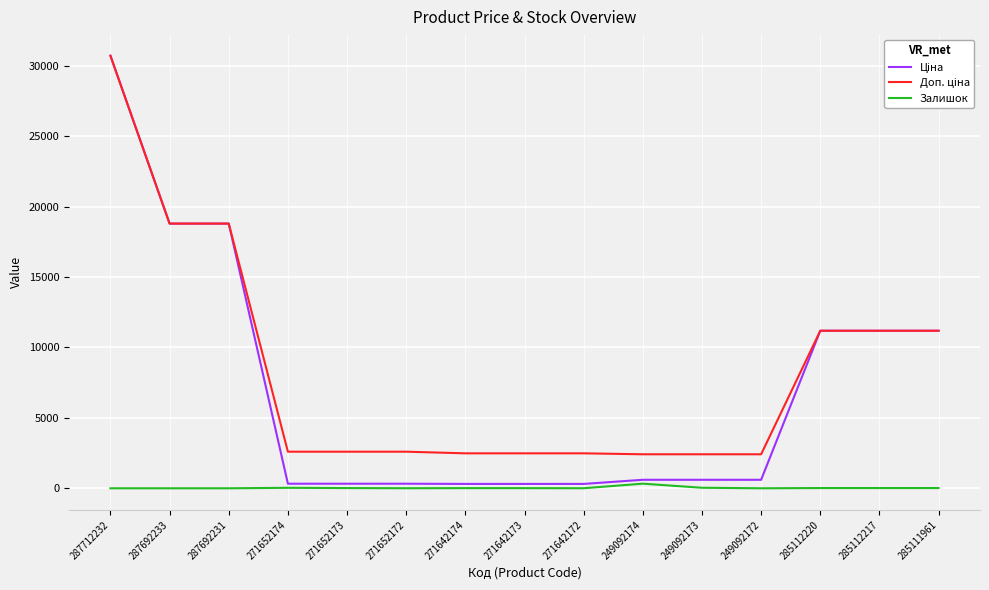

What is the greatest value displayed?

30717.1